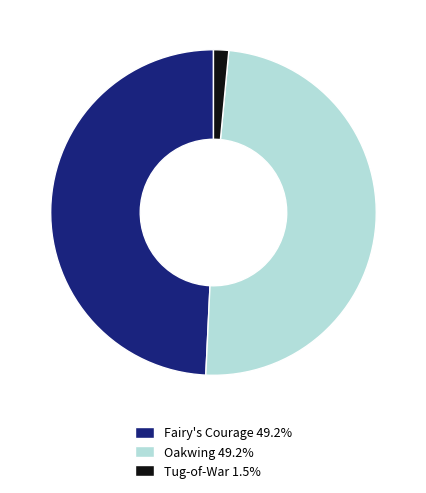

Is the sum of Tug-of-War and Oakwing greater than half?

Yes